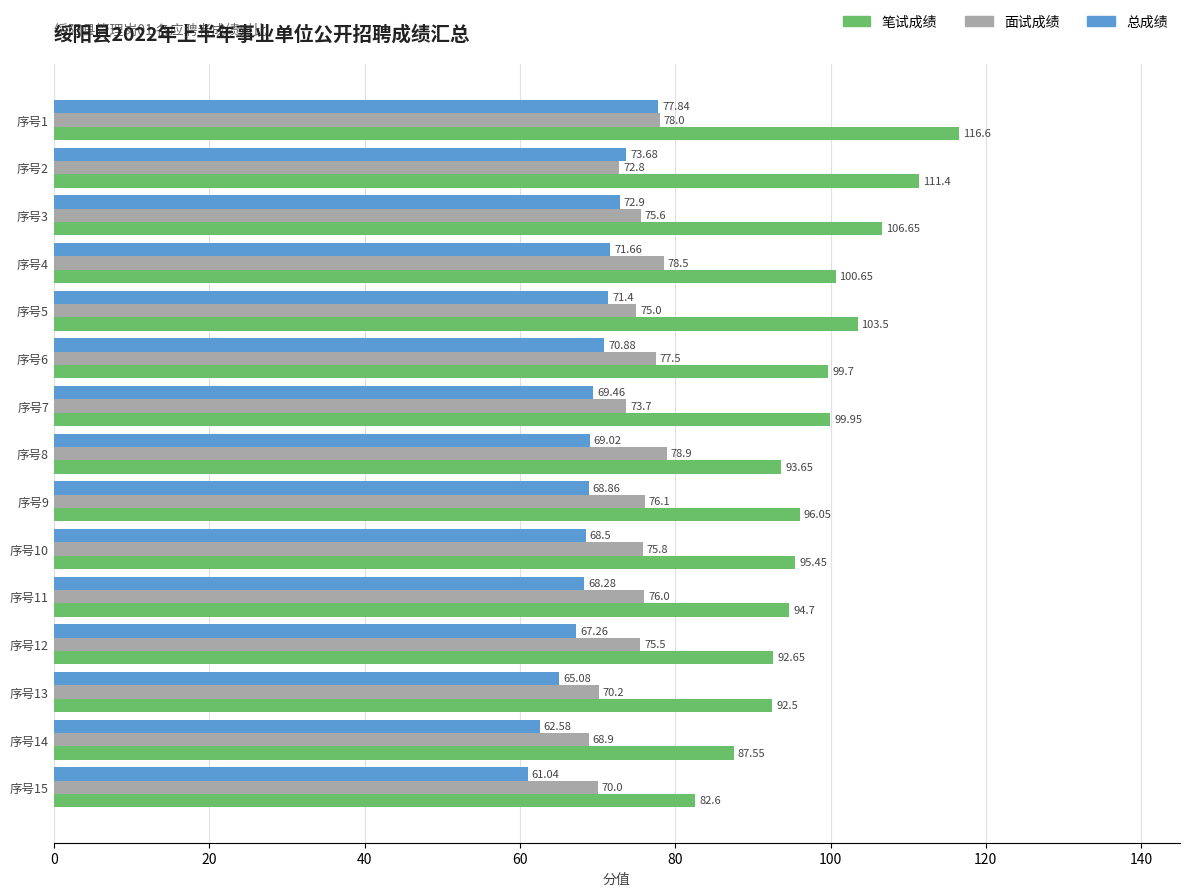

How many data points in 总成绩 are above 69?

8